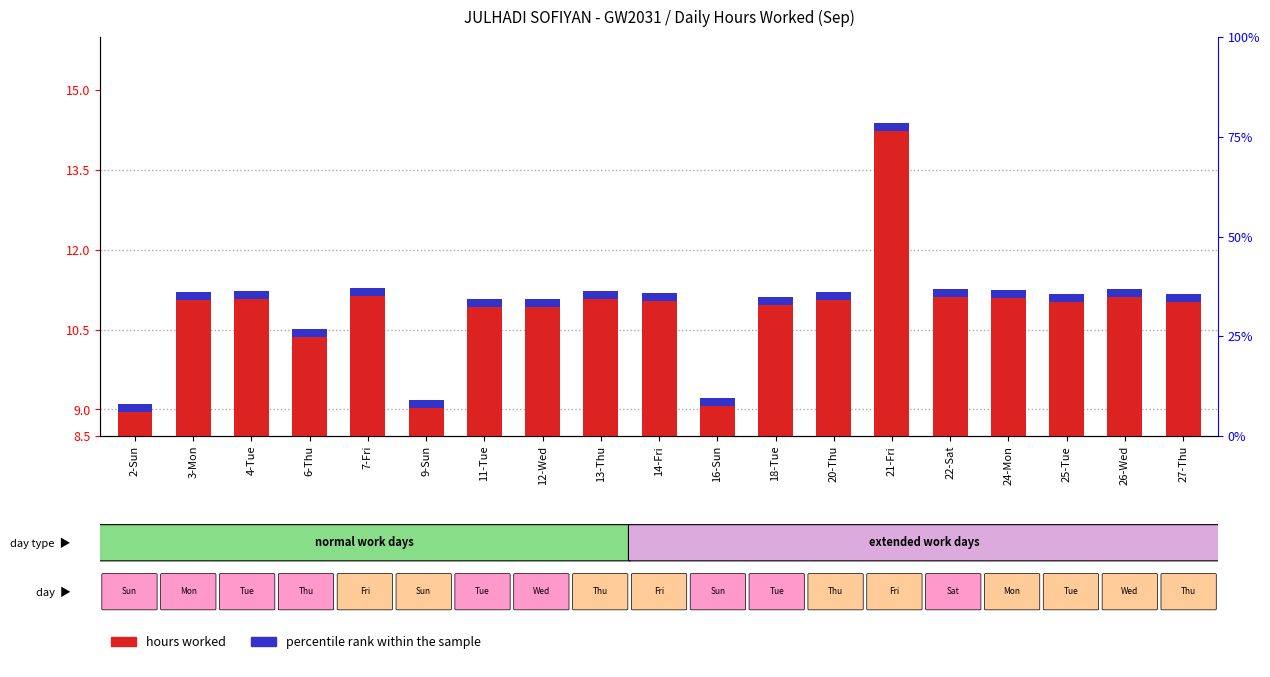

What is the difference between the maximum and minimum values?

5.3